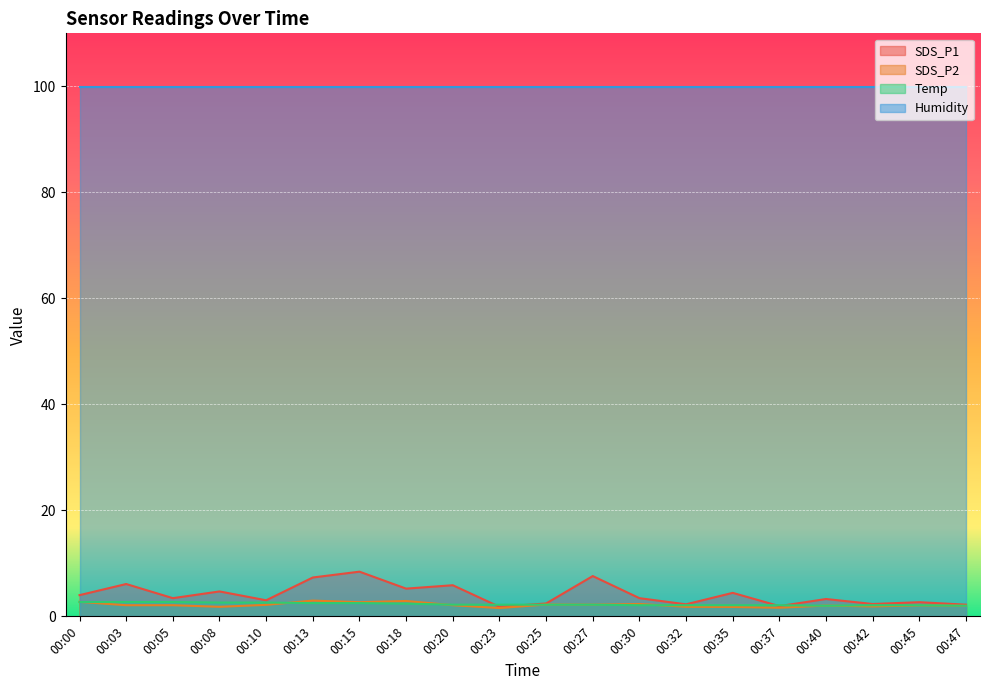

What is the average value of the Temp series?

2.3